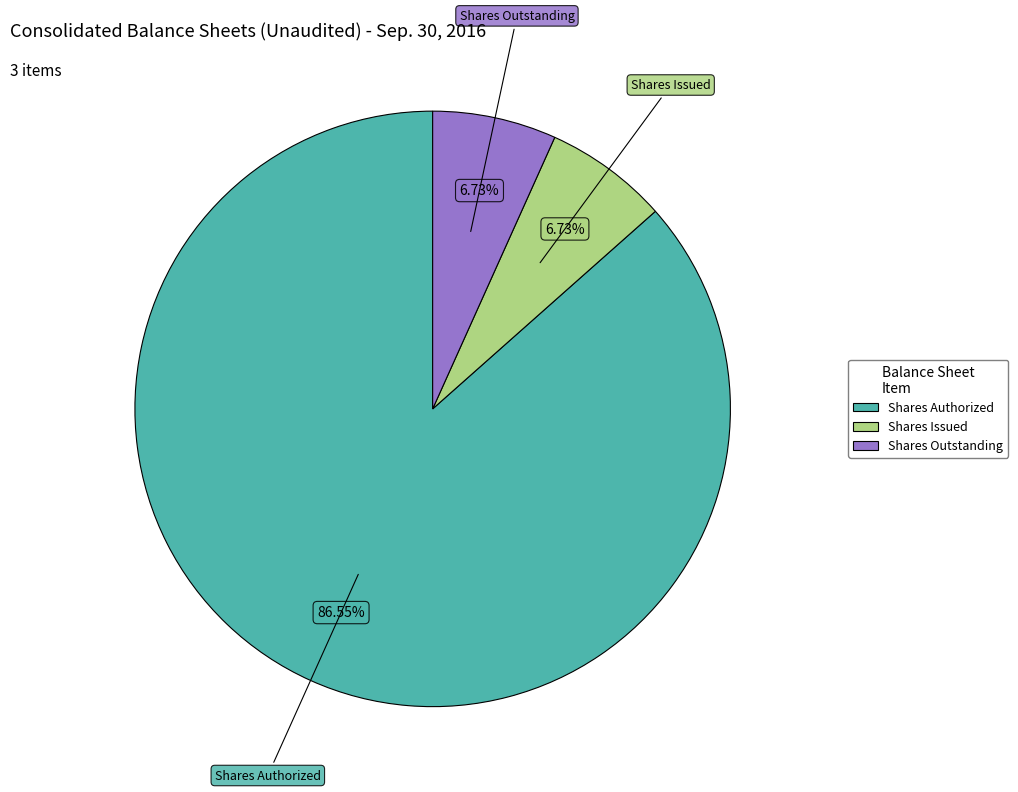

Is there a majority slice in this chart?

Yes